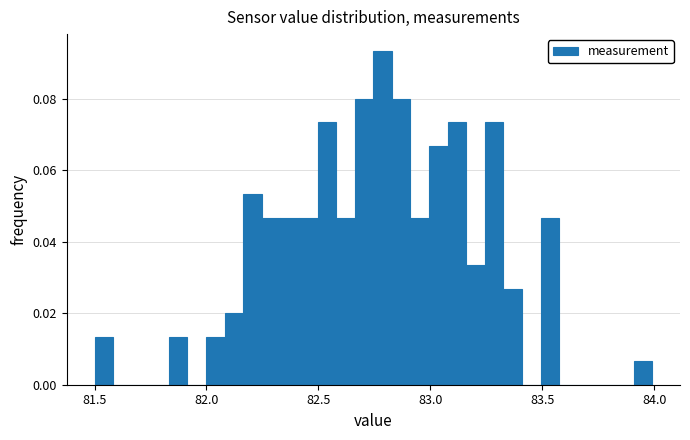

Read against the x-axis, roughly where is the centre of the tallest bar?

82.80